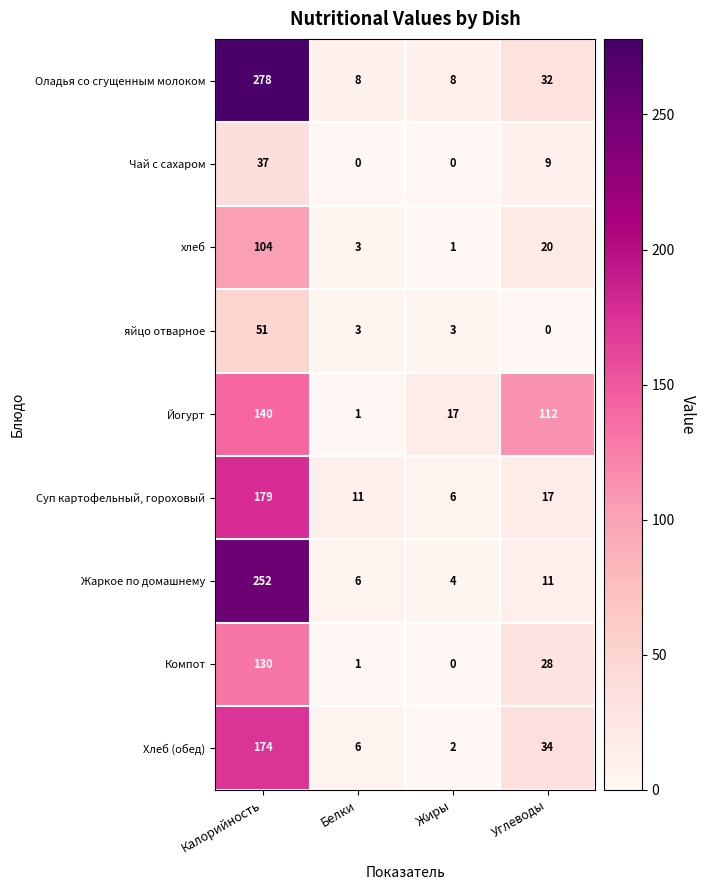

Between Жиры and Углеводы, which series saw the biggest shift?

Йогурт